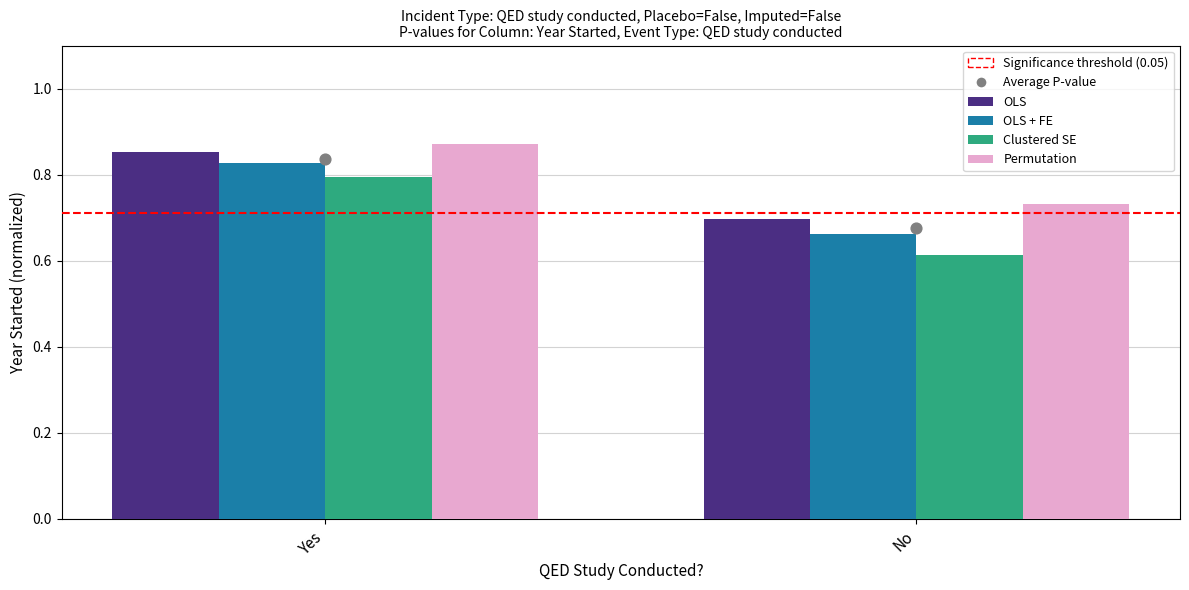

Which series has the largest Y range (max minus min)?

Clustered SE